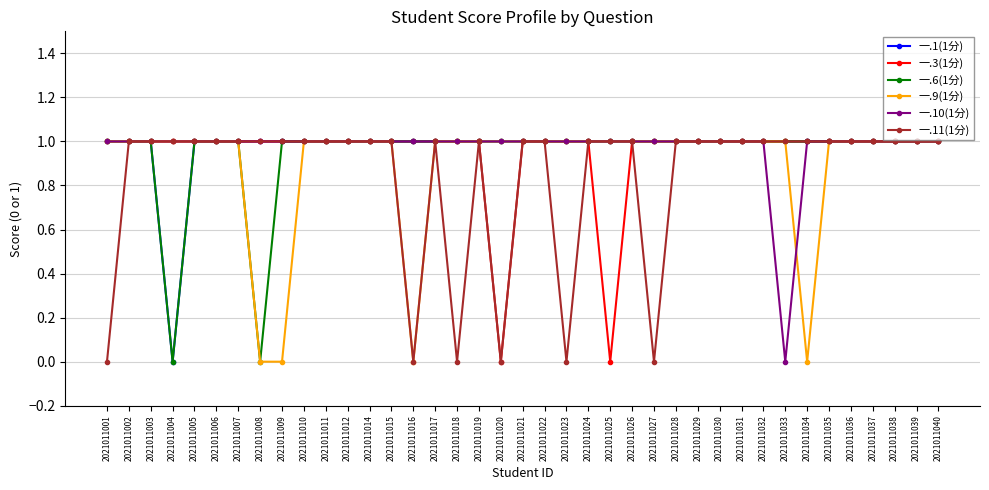

What are all the series names shown in the legend?

一.1(1分), 一.3(1分), 一.6(1分), 一.9(1分), 一.10(1分), 一.11(1分)